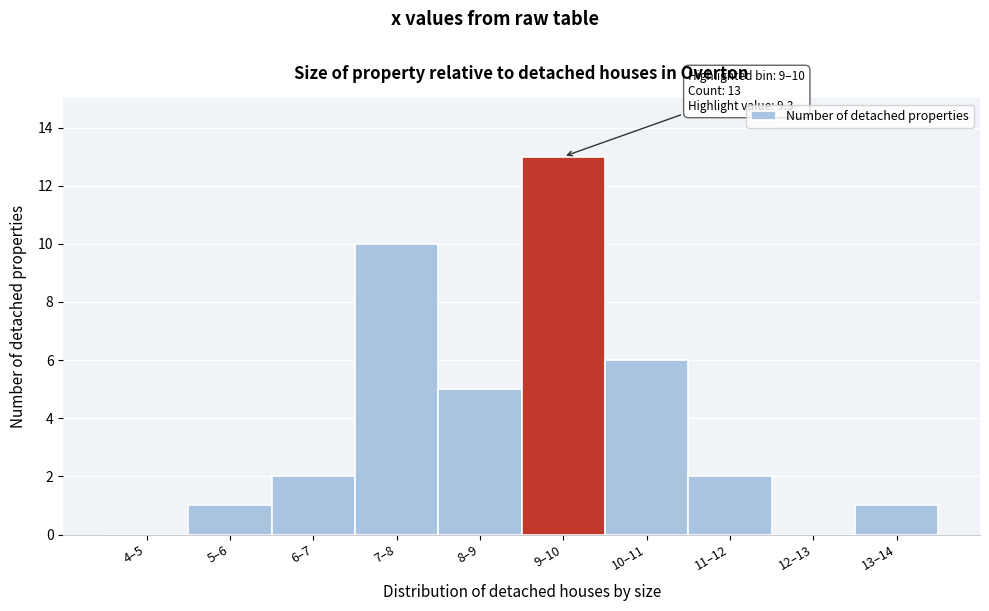

Reading right to left, transcribe all the data shown in this chart.

13–14=1	12–13=0	11–12=2	10–11=6	9–10=13	8–9=5	7–8=10	6–7=2	5–6=1	4–5=0